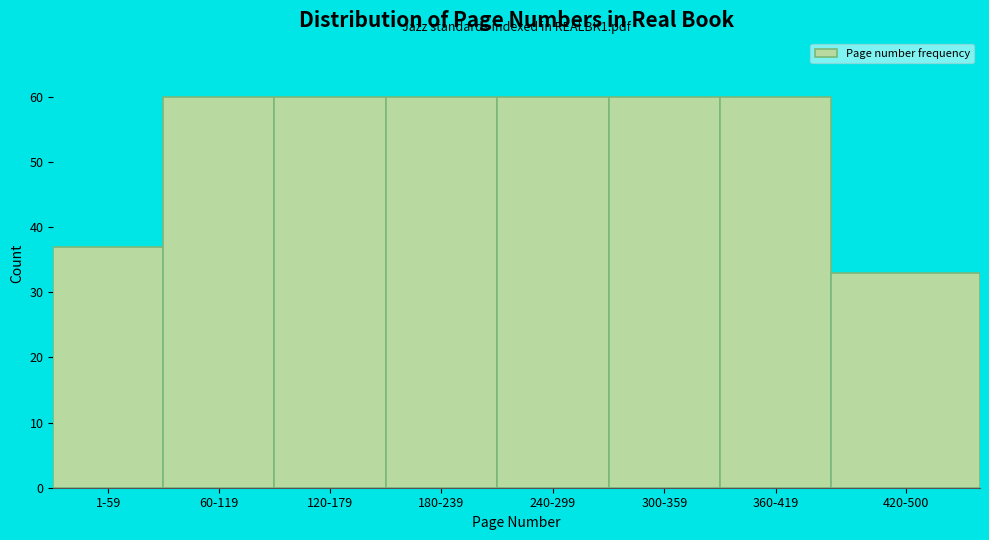

Reading left to right, what are all the values shown in this chart?

1-59=37	60-119=60	120-179=60	180-239=60	240-299=60	300-359=60	360-419=60	420-500=33